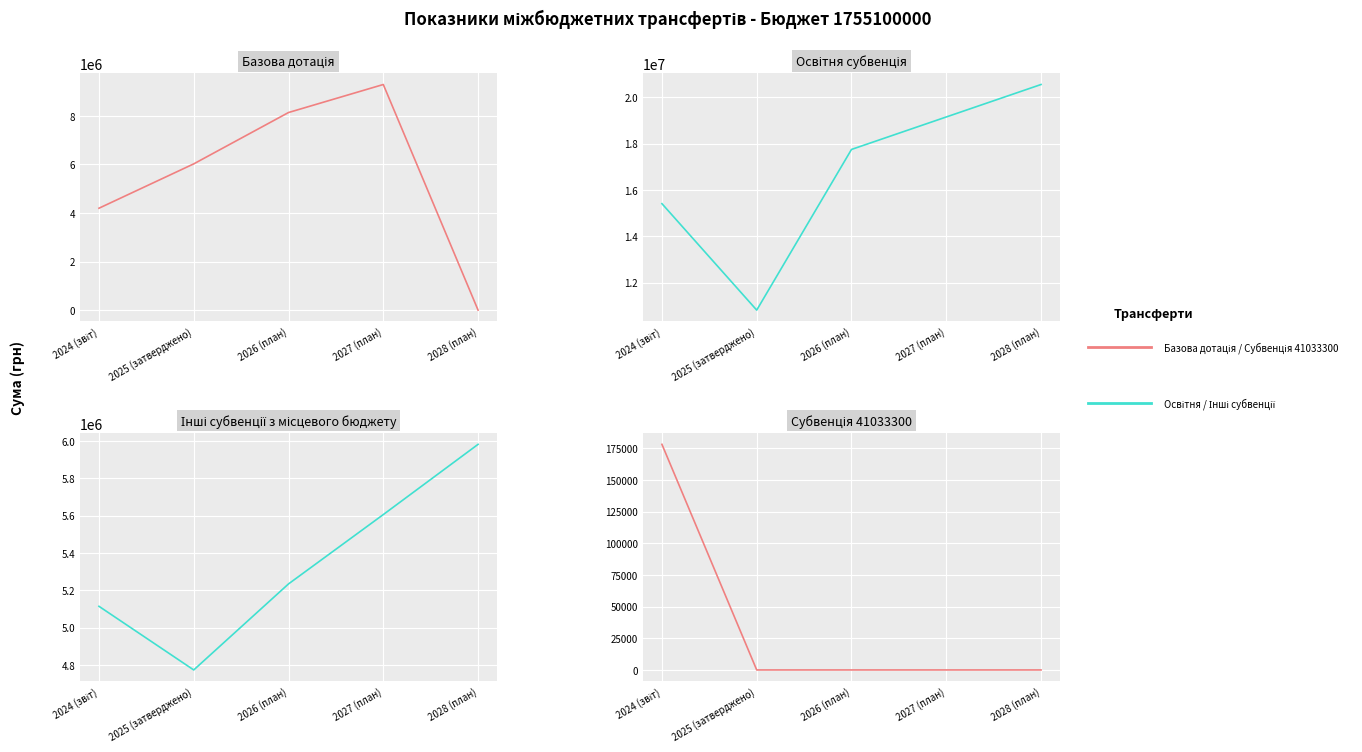

What is the difference between the maximum and minimum values in the Освітня субвенція series?

9739600